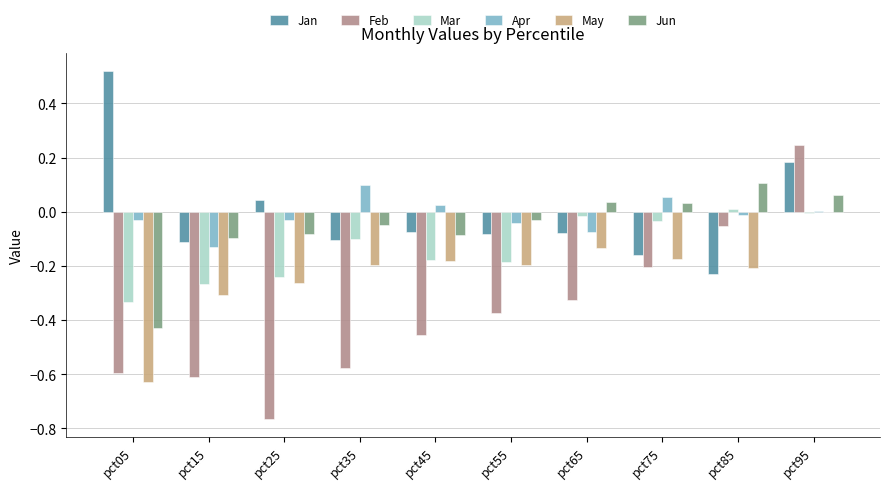

The value of May at pct65 is -0.1. True or false?

True